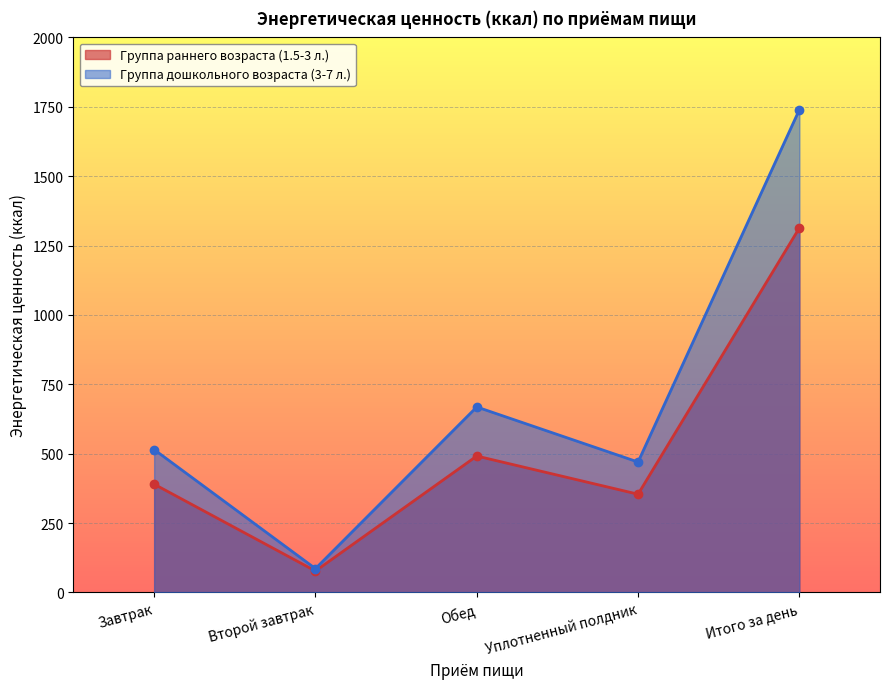

What is the sum of all Группа дошкольного возраста (3-7 л.) values?

3478.9